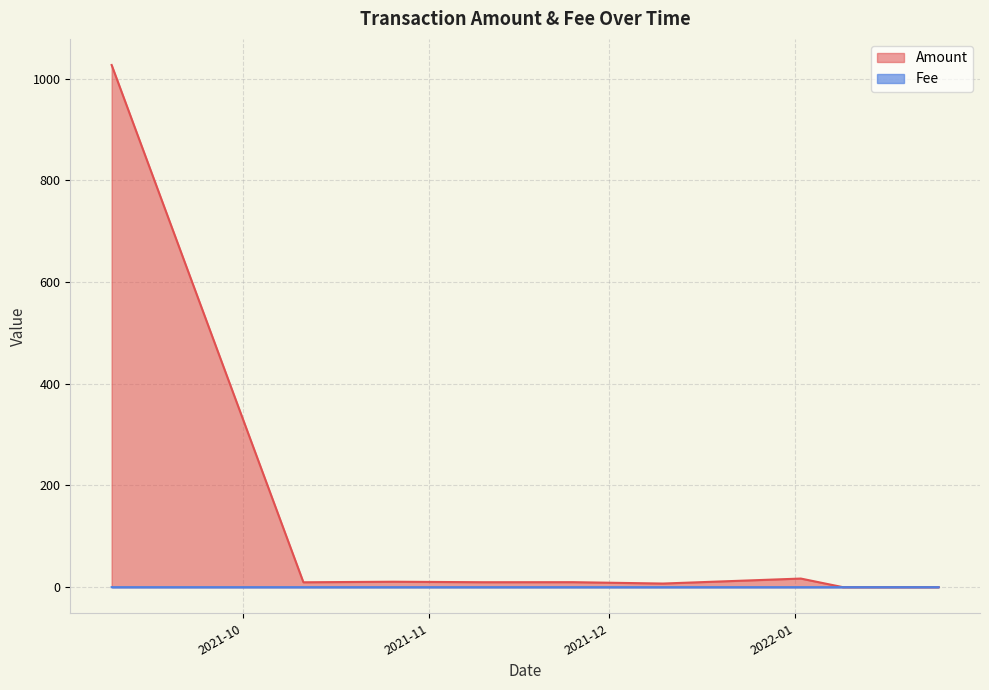

What is the difference between the second highest and second lowest values in the Amount series?

16.8